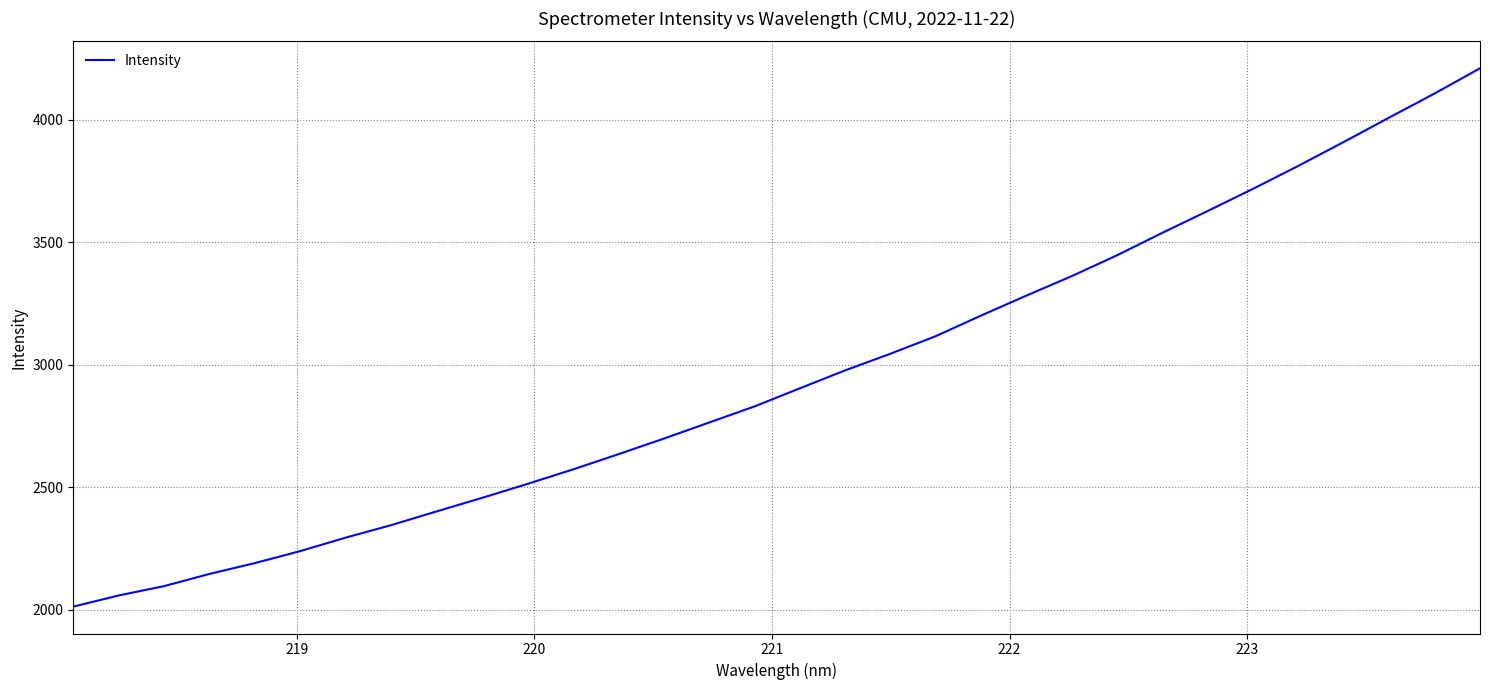

What is the difference between the maximum and minimum values?

2197.6